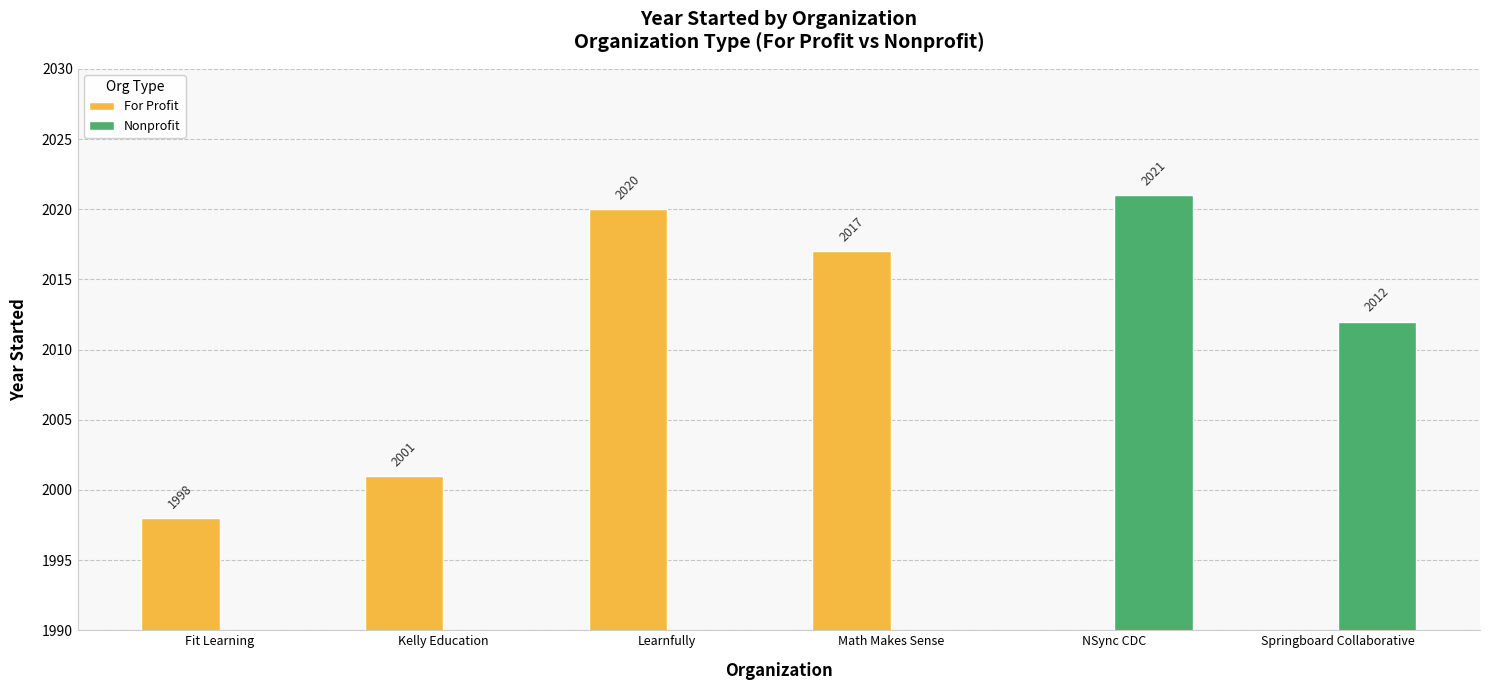

What is the label of the 1st bar from the right?

Math Makes Sense